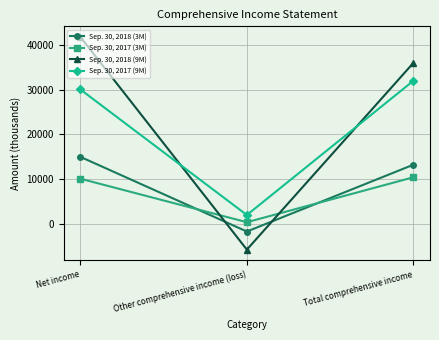

What is the average value of the Sep. 30, 2017 (3M) series?

6917